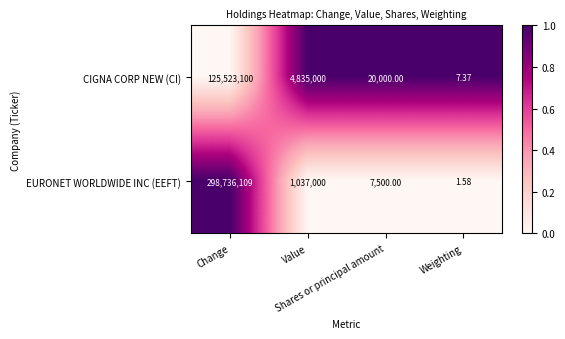

List the series in order of their peak value, highest first.

EURONET WORLDWIDE INC (EEFT), CIGNA CORP NEW (CI)